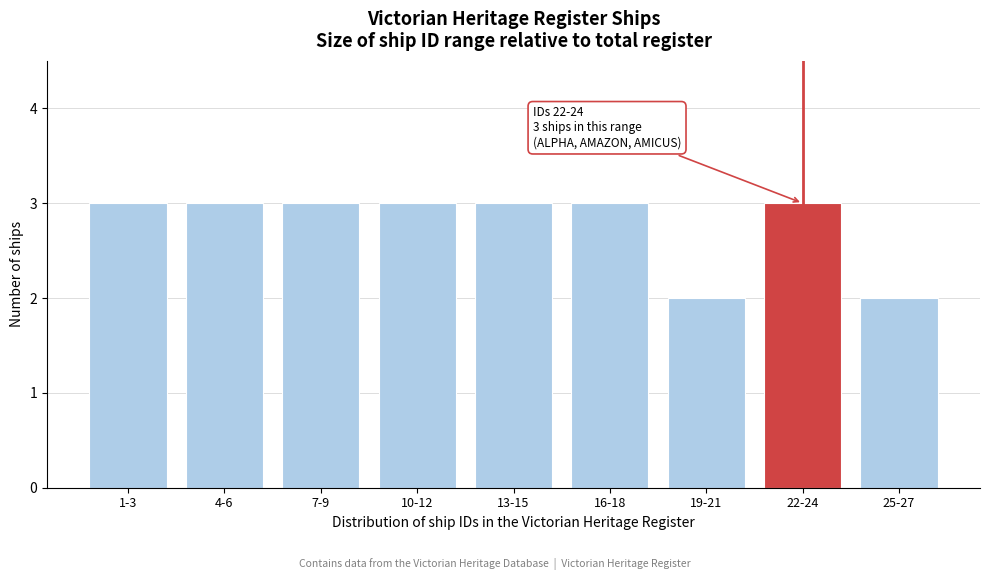

Reading left to right, transcribe all the data shown in this chart.

1-3=3	4-6=3	7-9=3	10-12=3	13-15=3	16-18=3	19-21=2	22-24=3	25-27=2